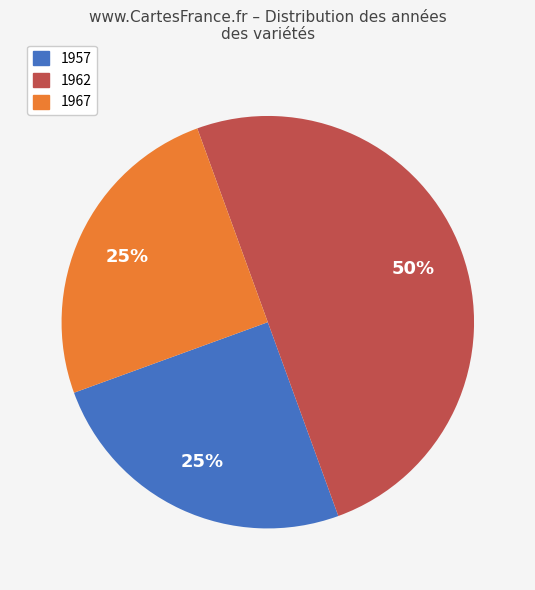

To the nearest percent, what portion does 1967 represent?

25%